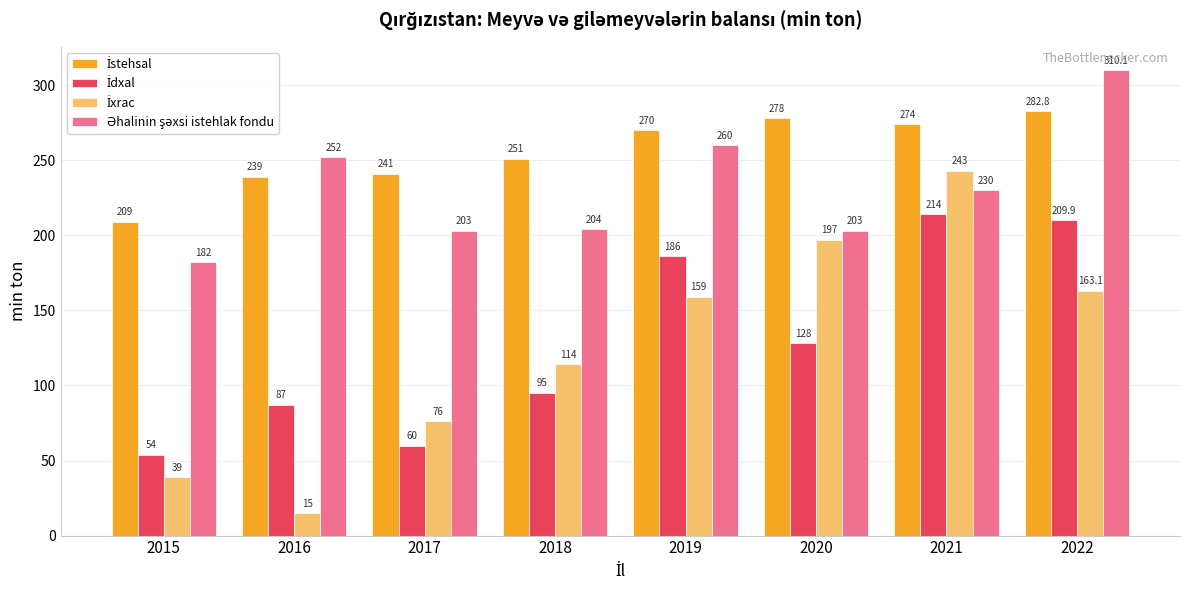

At which category does the chart reach its peak across all series?

2022